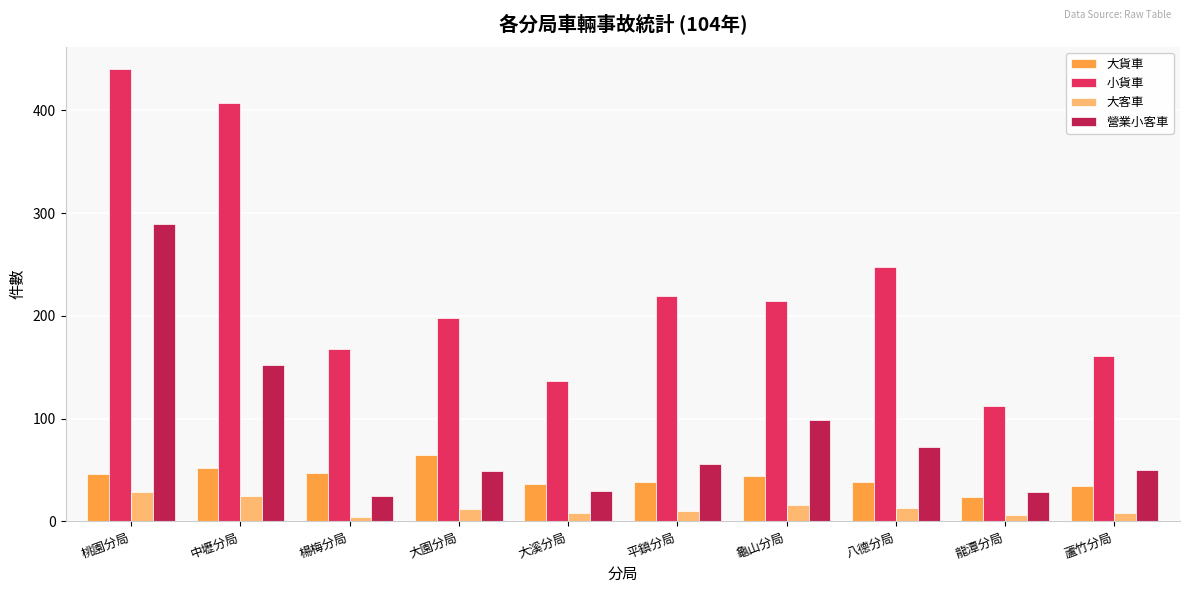

The 營業小客車 series shows 29 at 龍潭分局. True or false?

True